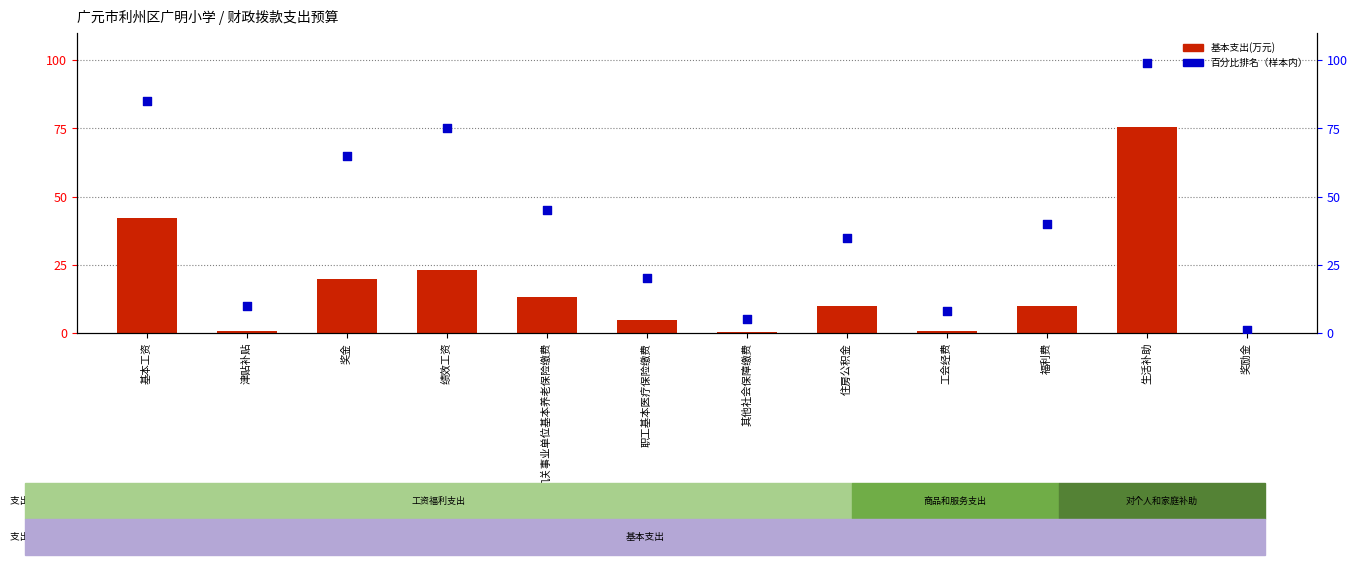

Is the value of 百分比排名 at 津贴补贴 greater than the value of 基本支出(万元) at 其他社会保障缴费?

Yes